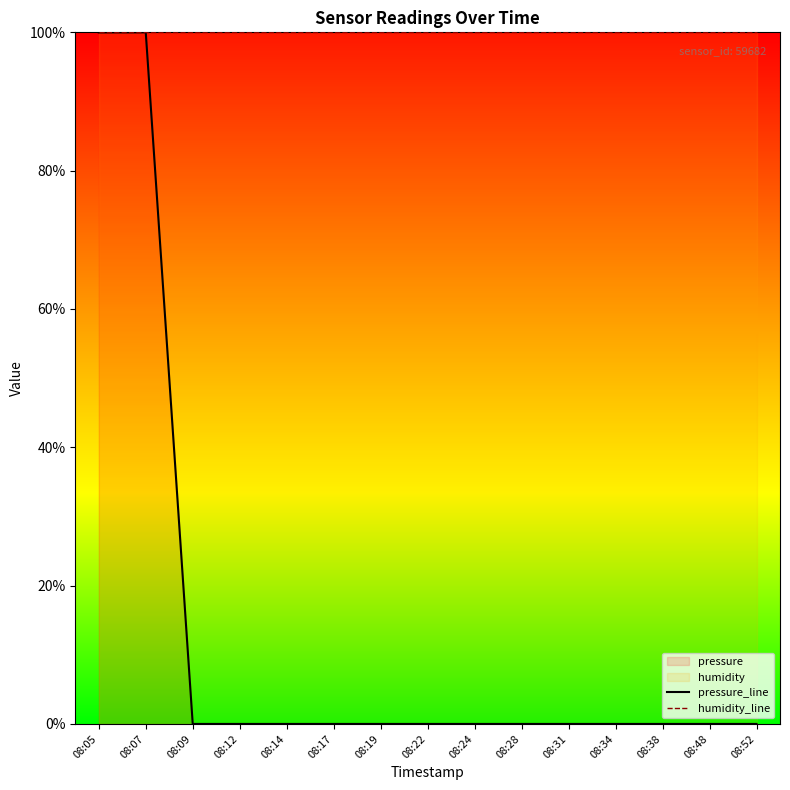

What is the minimum value for humidity_line?

100.0